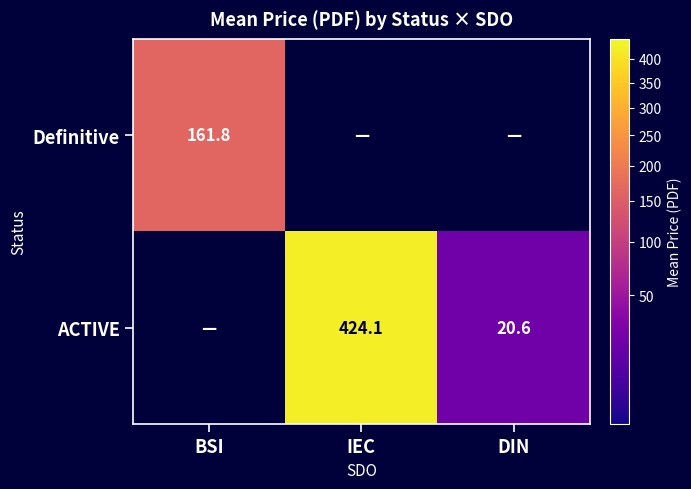

Is it true that ACTIVE equals 424.1 at IEC?

True